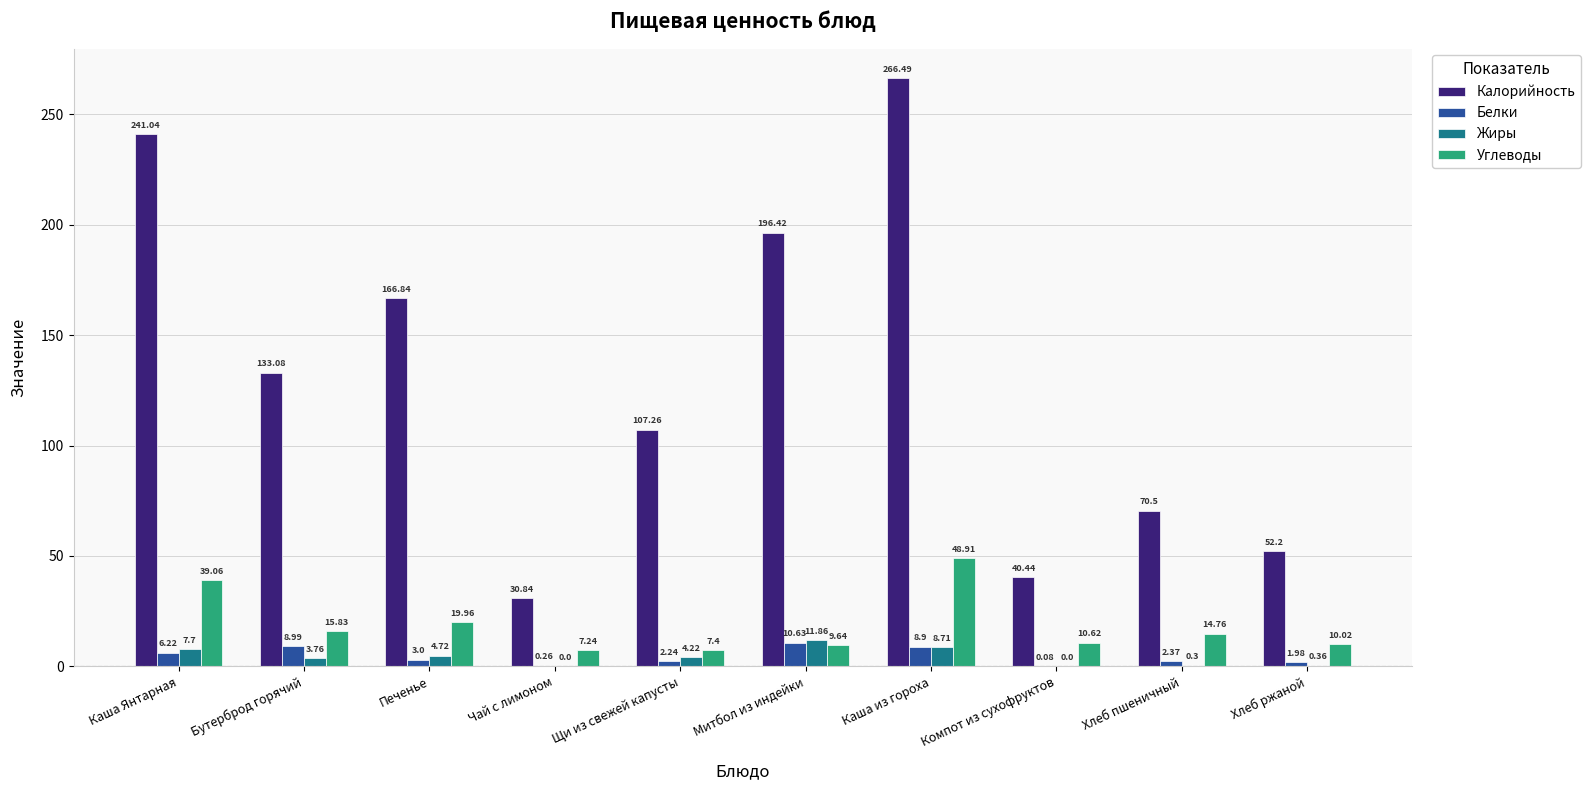

Between Каша из гороха and Хлеб ржаной, which series saw the biggest shift?

Калорийность